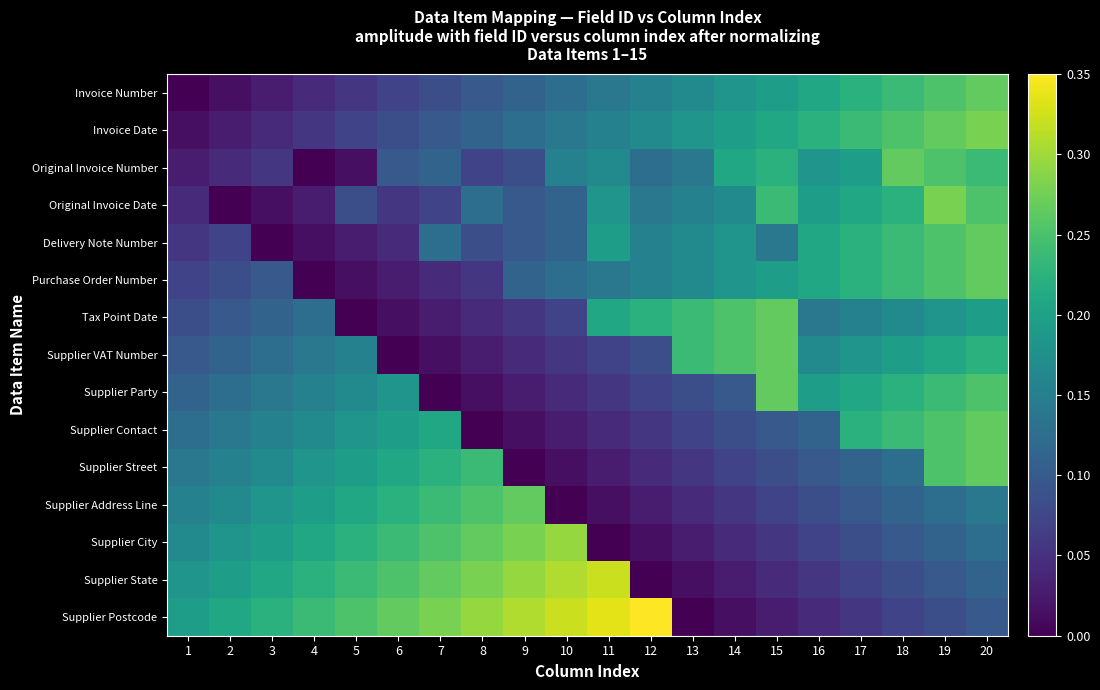

Which series has the widest spread of values?

Supplier Postcode